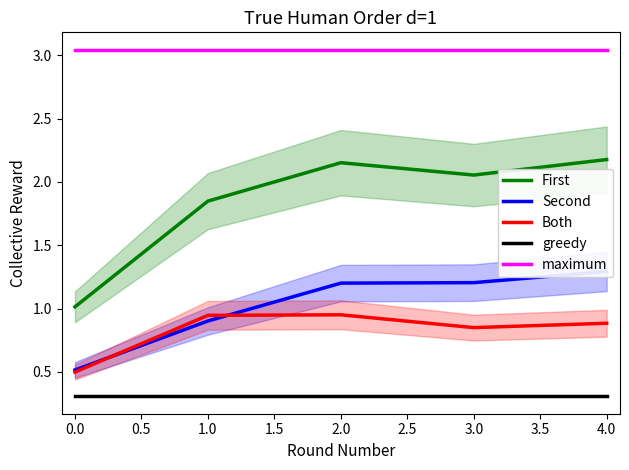

Is the value of greedy at 1.0 greater than the value of First at 2.0?

No